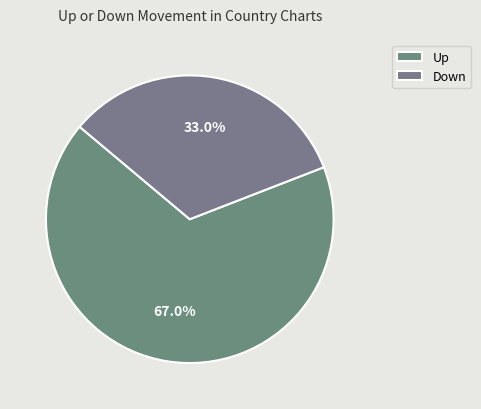

What is the change in value from Up to Down?

-34